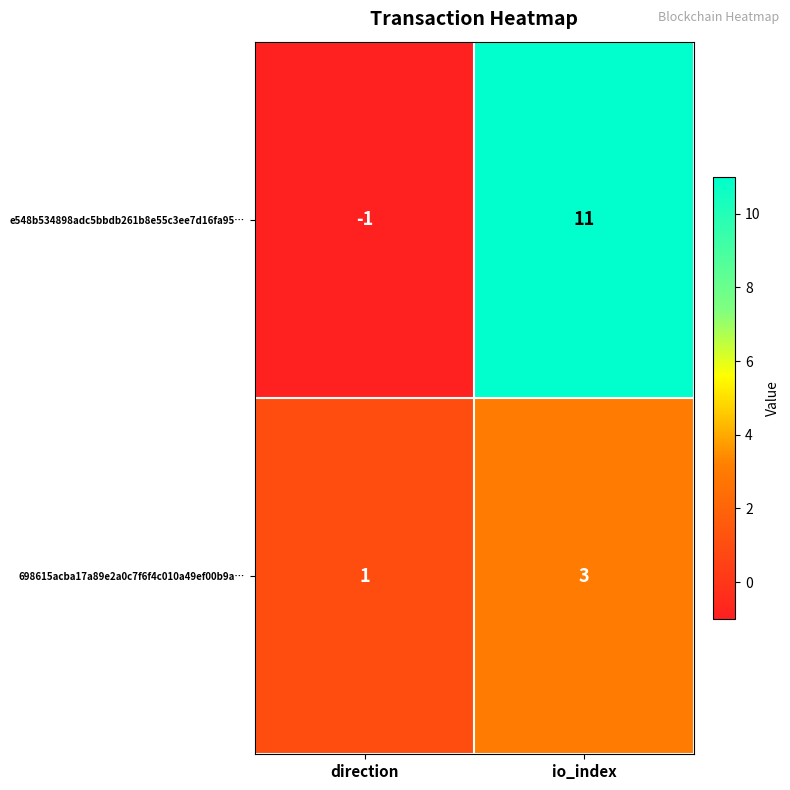

What is the sum of all 698615acba17a89e2a0c7f6f4c010a49ef00b9a… values?

4